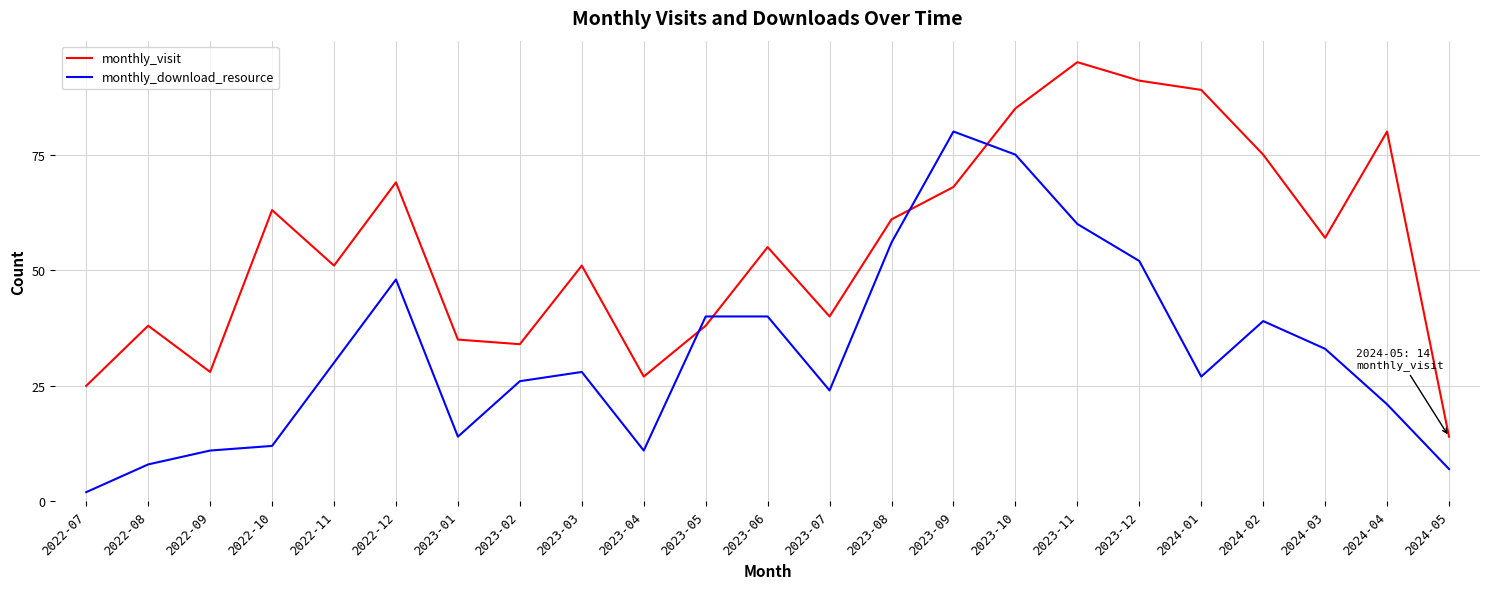

At how many categories does at least one series exceed 37?

17